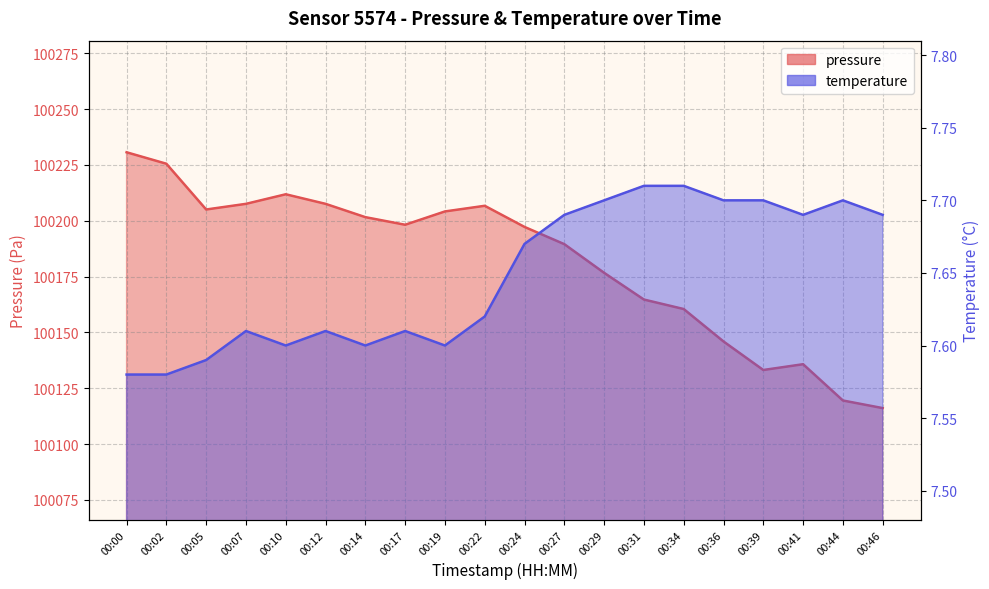

True or false: pressure and temperature cross at least once.

False